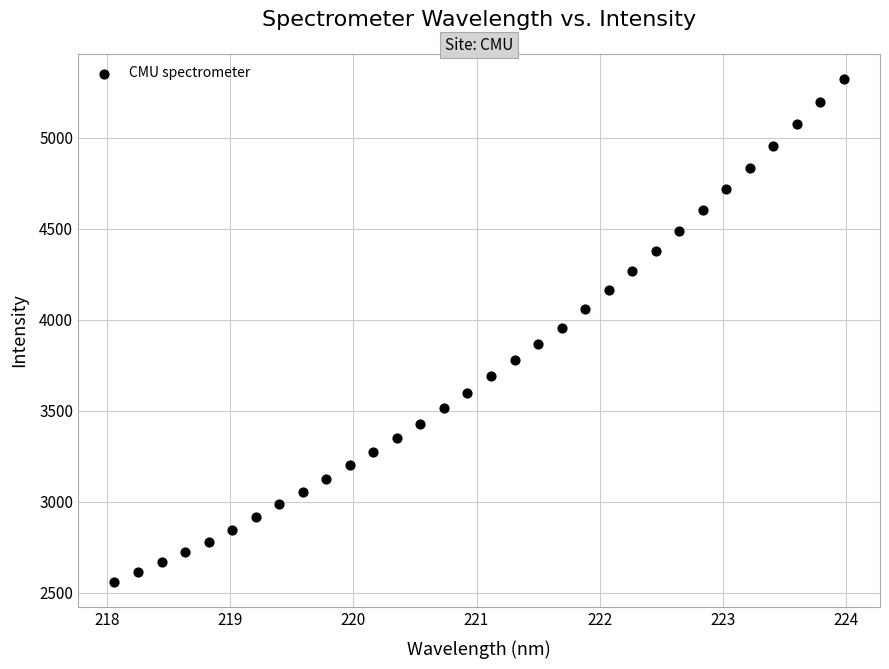

What is the range of X values (max minus min)?

5.9